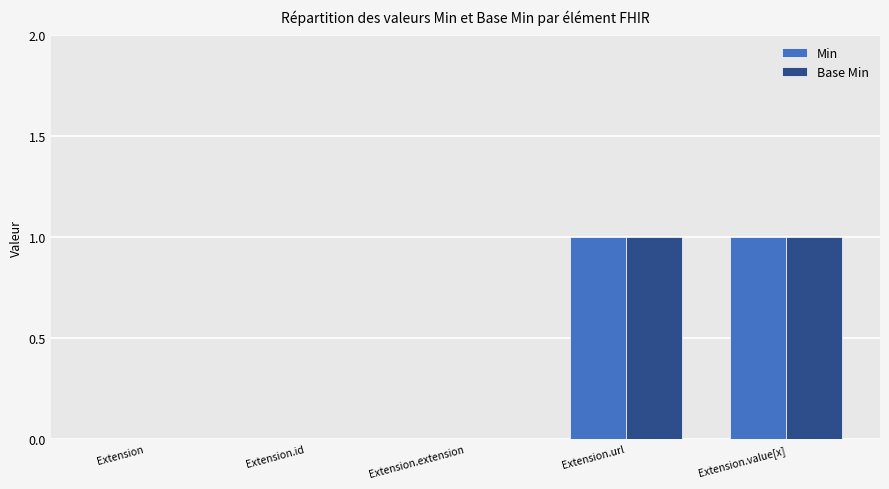

True or false: Base Min has a value of 0 at Extension.value[x].

False